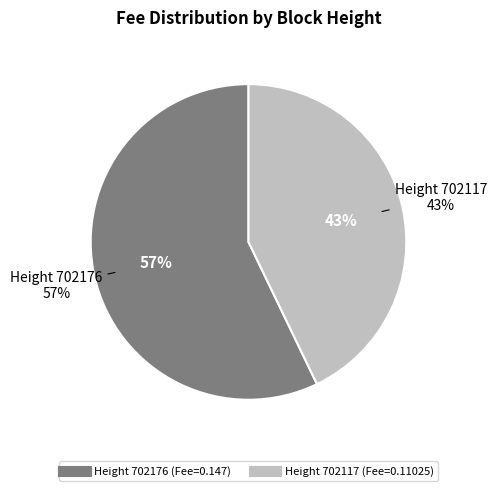

To the nearest percent, what is the difference between the 702176 and 702117 slice percentages?

14%